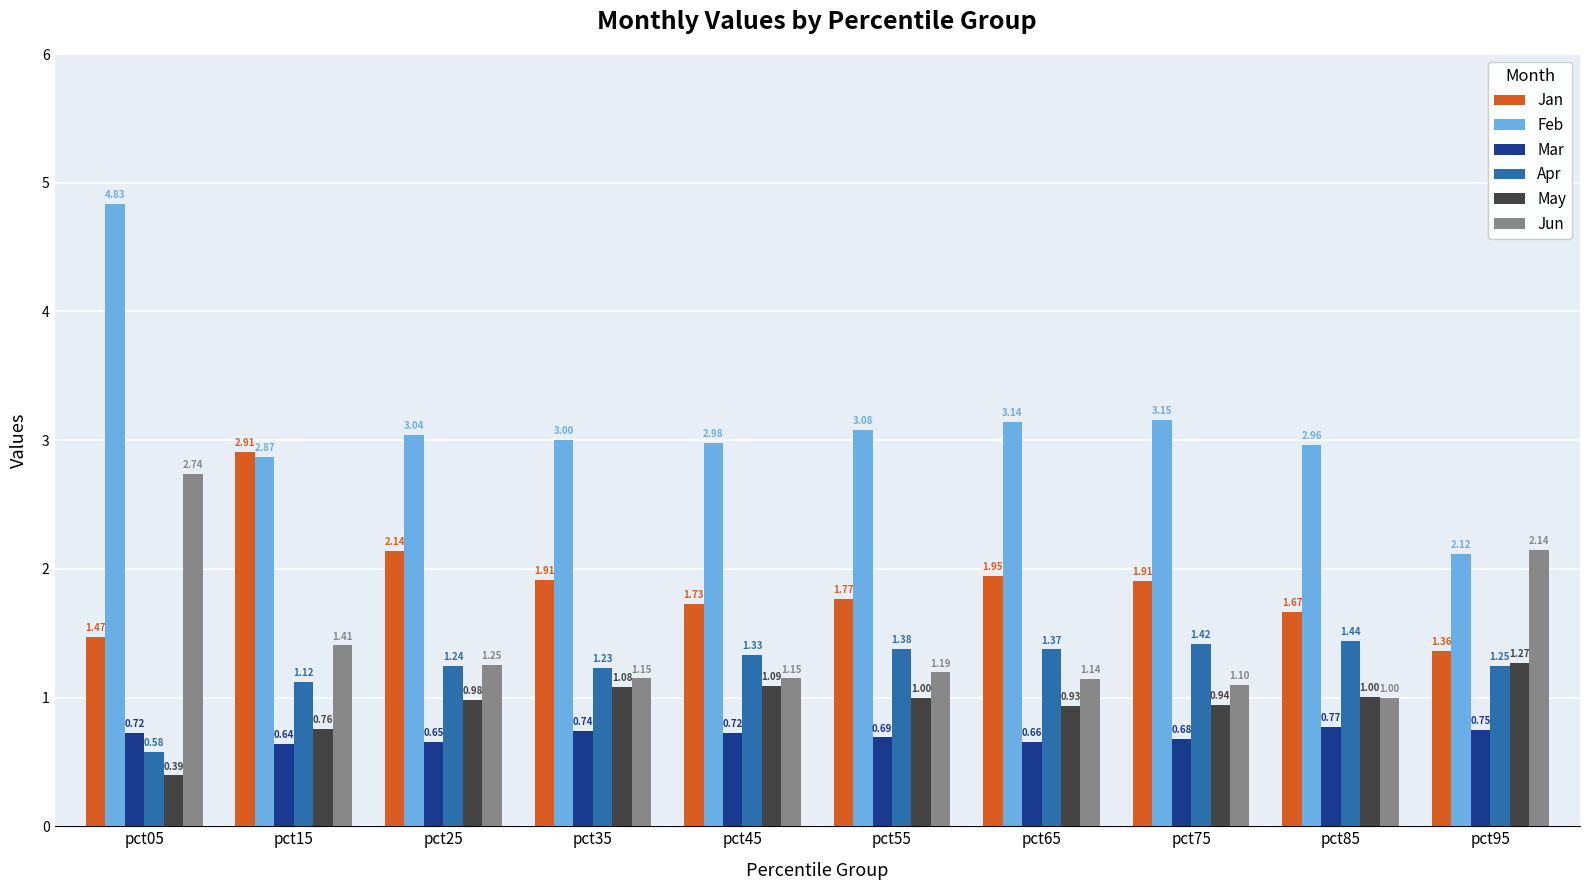

Count the number of categories in the chart.

10